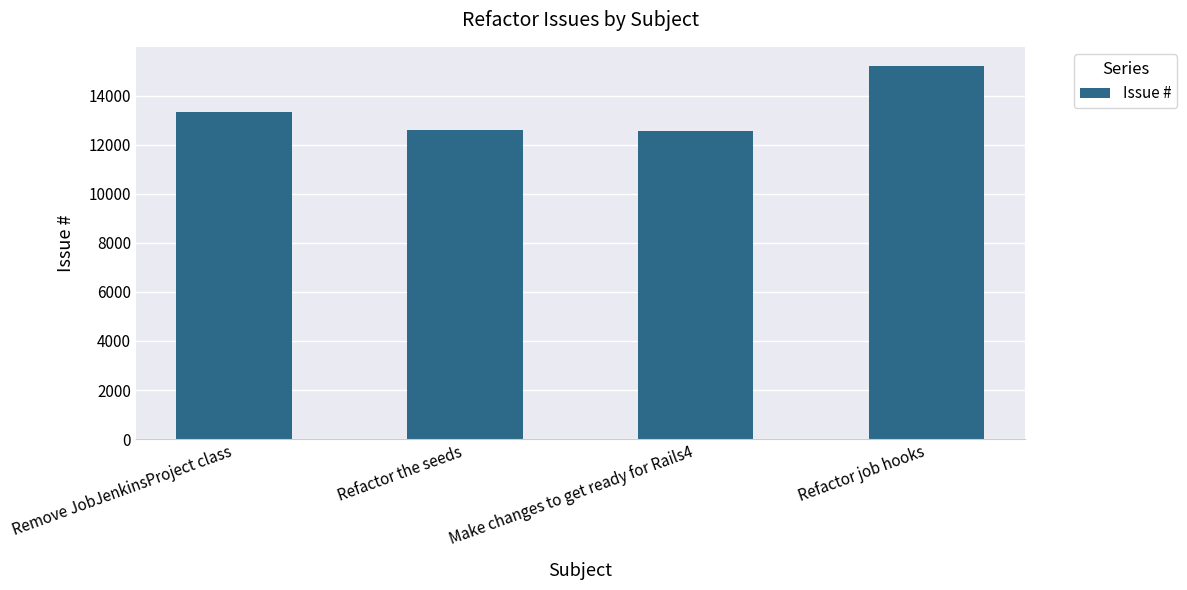

What is the difference between the values at Make changes to get ready for Rails4 and Remove JobJenkinsProject class?

789